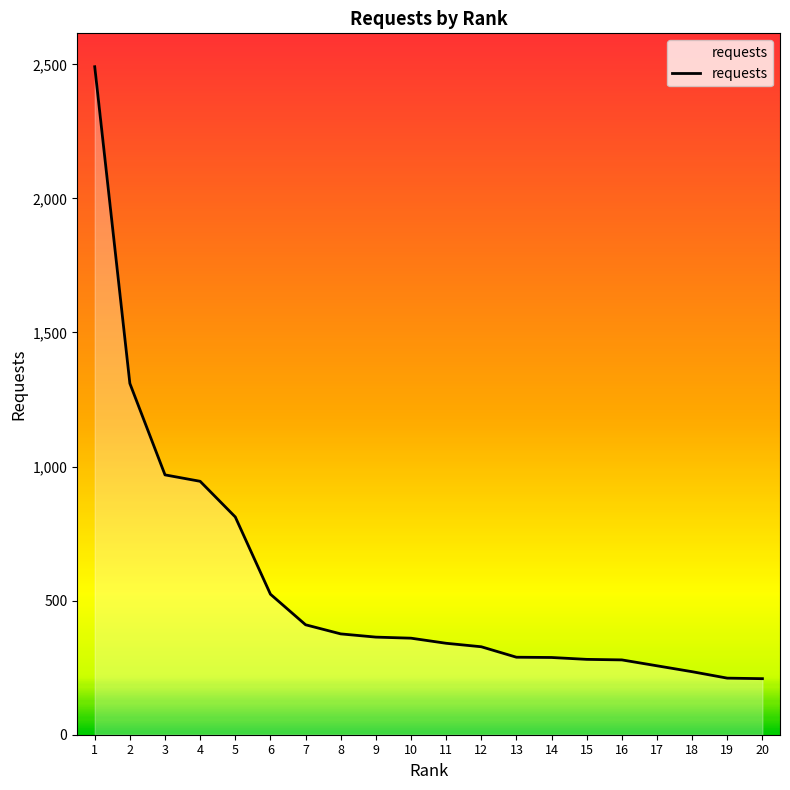

What is the greatest value displayed?

2491